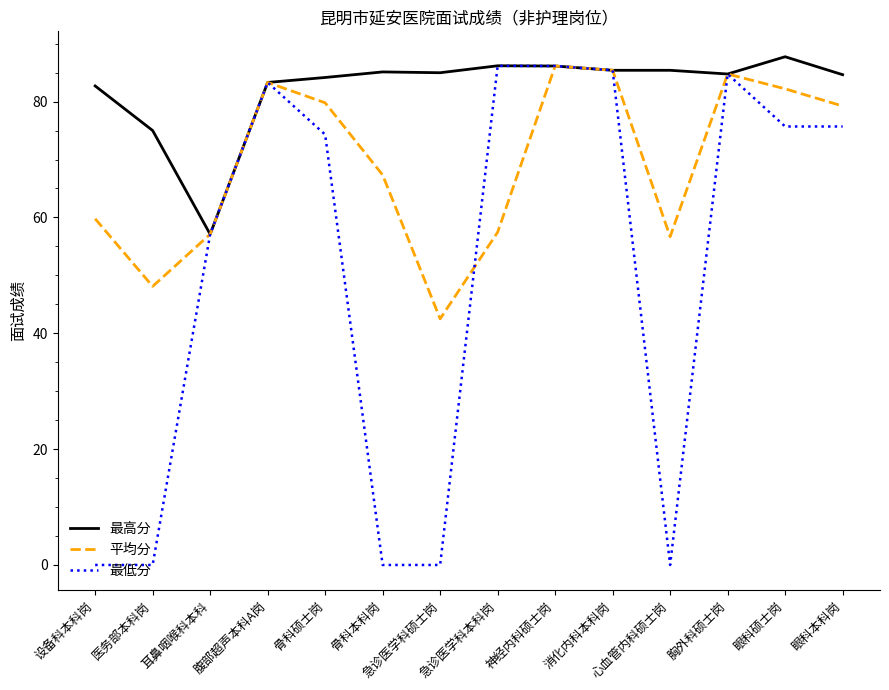

How many interior local valleys does the 平均分 series have?

3